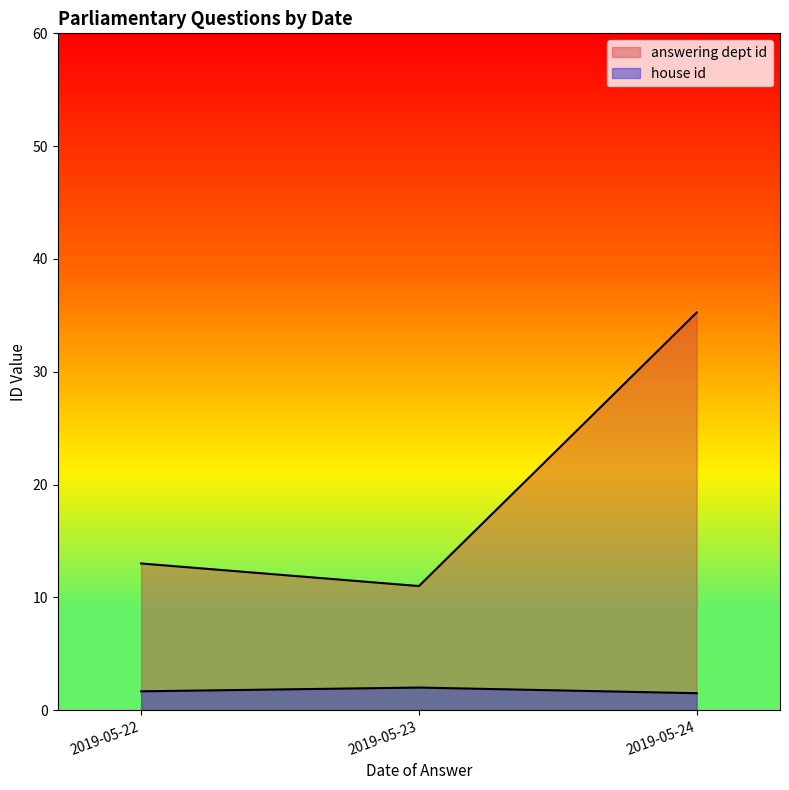

At which label does answering dept id reach its peak?

2019-05-24